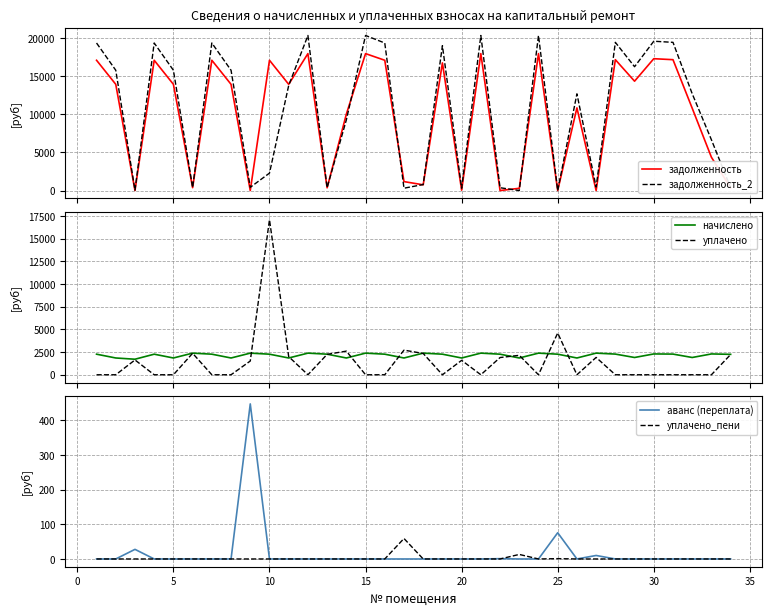

In задолженность, how many points are lower than both neighbors (excluding endpoints)?

11